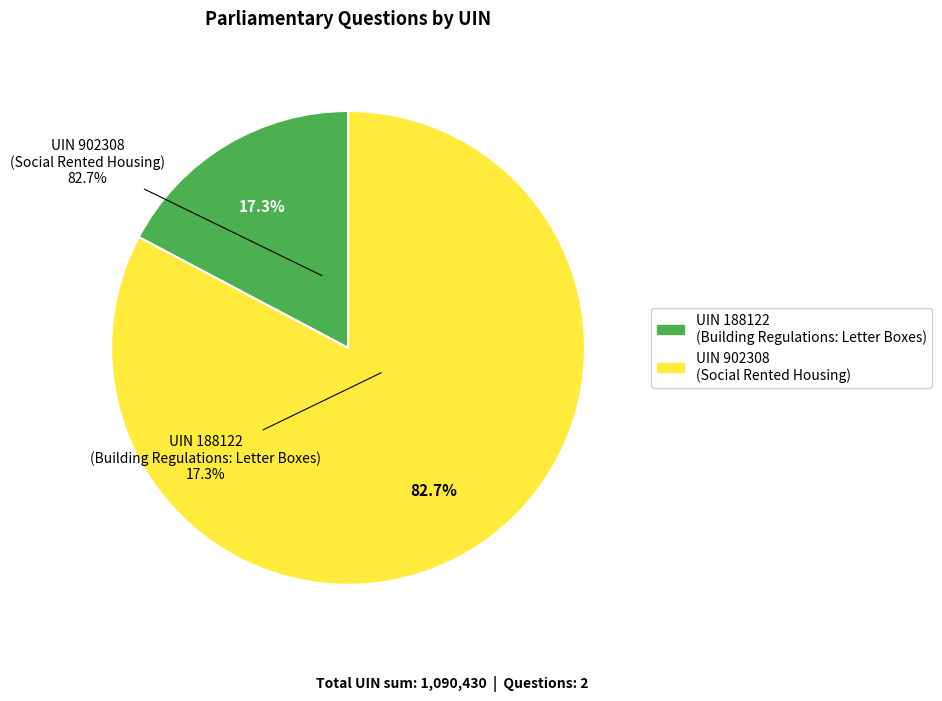

Which slice is the smallest?

188122